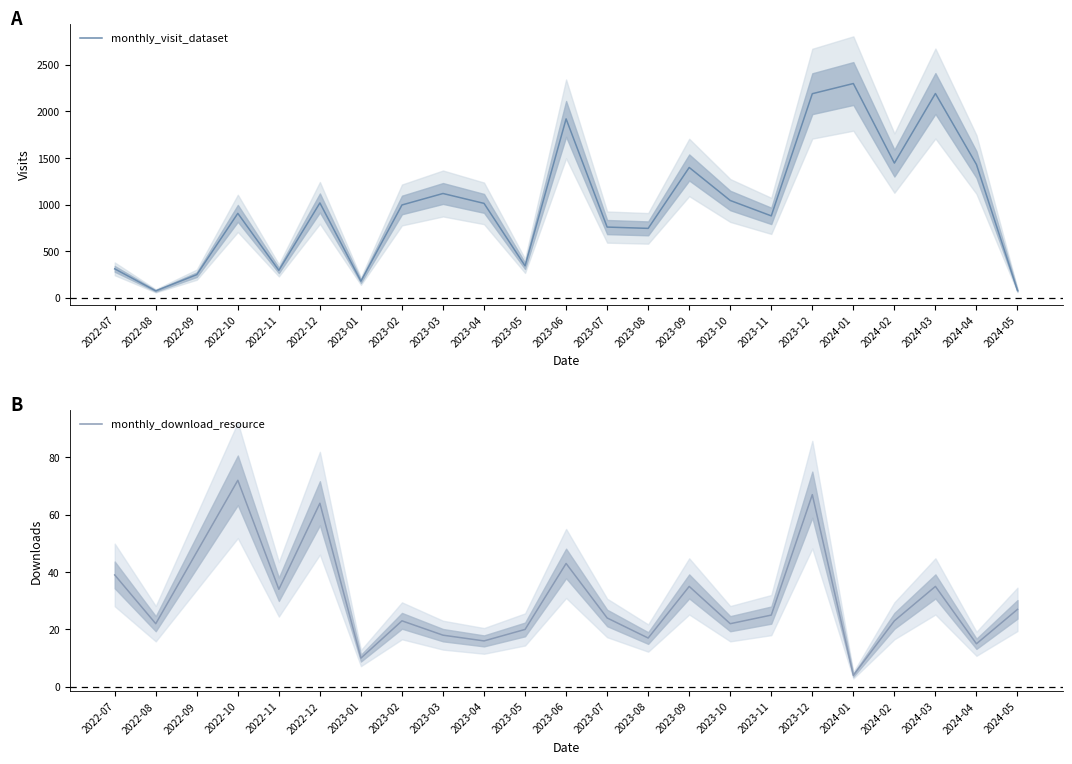

At which label does monthly_download_resource first exceed 24?

2022-07